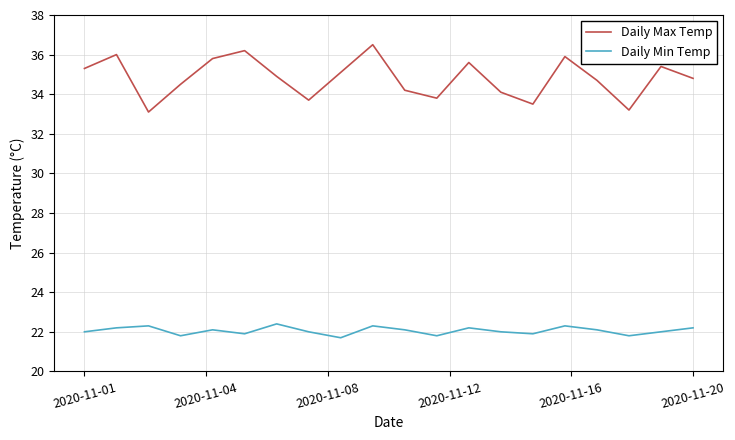

What is the minimum value for Daily Min Temp?

21.7